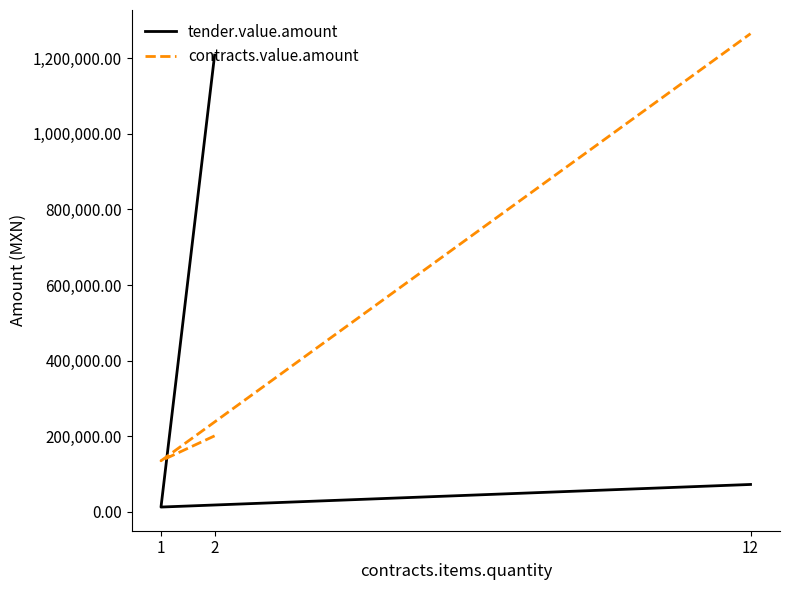

Which series has the widest spread of values?

tender.value.amount